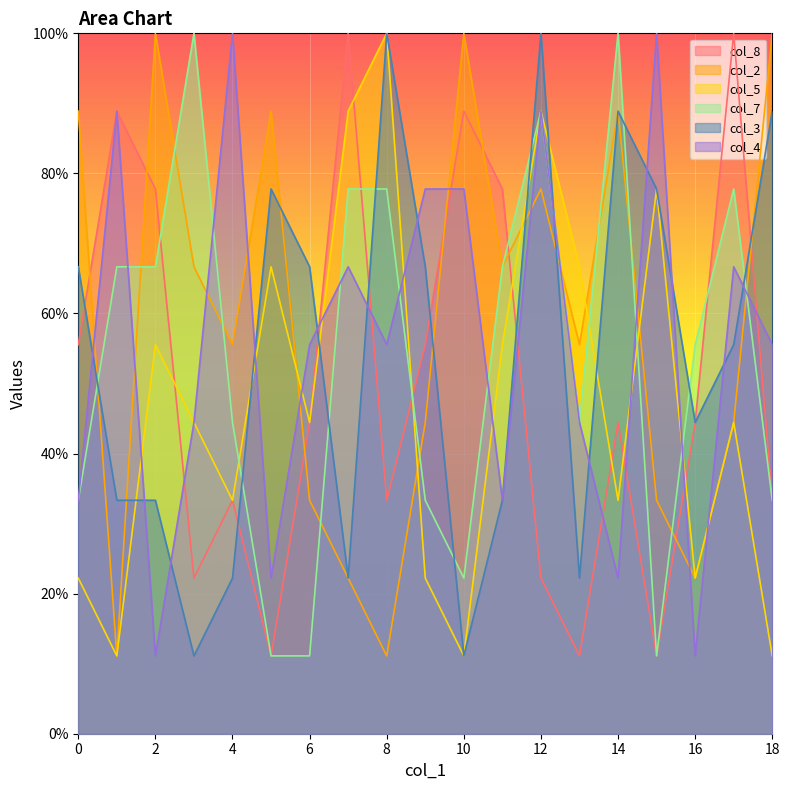

What is the greatest value displayed?

100.0